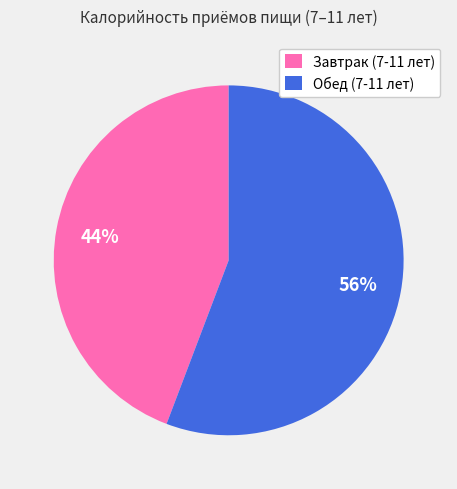

How many segments does this pie chart have?

2